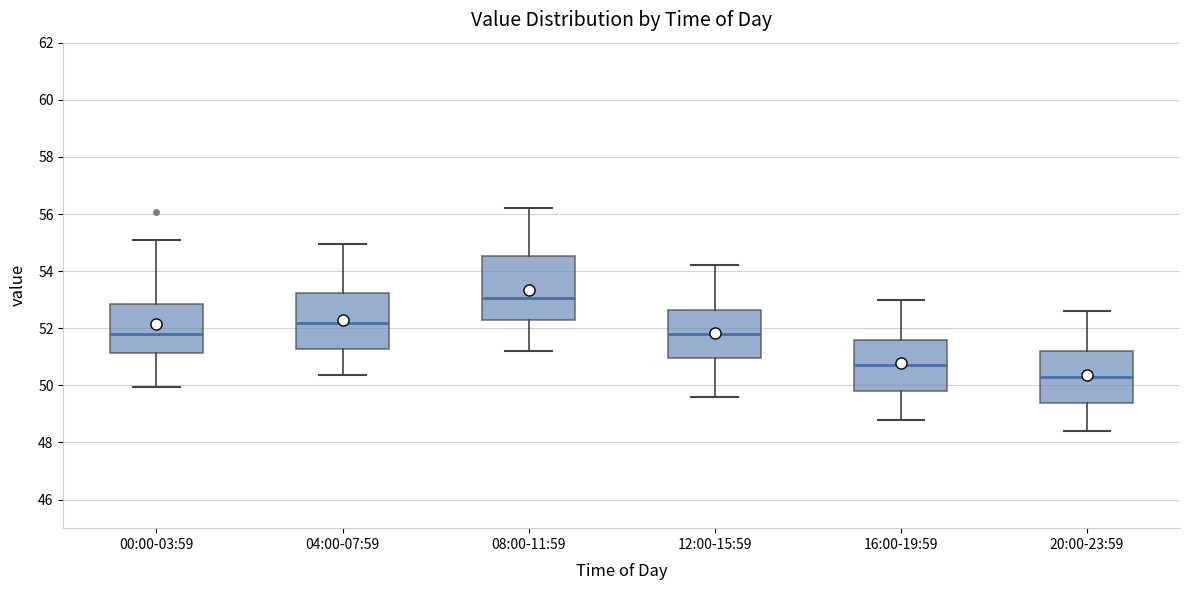

Which box is the tallest, from its lower edge to its upper edge?

08:00-11:59